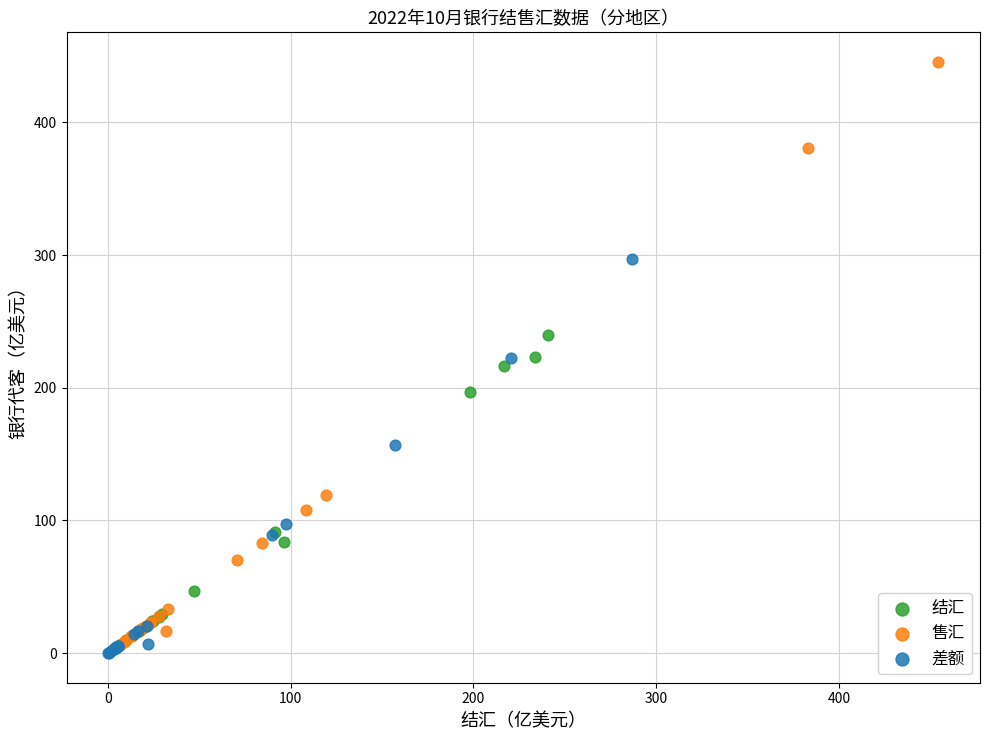

Which series has the largest Y range (max minus min)?

售汇